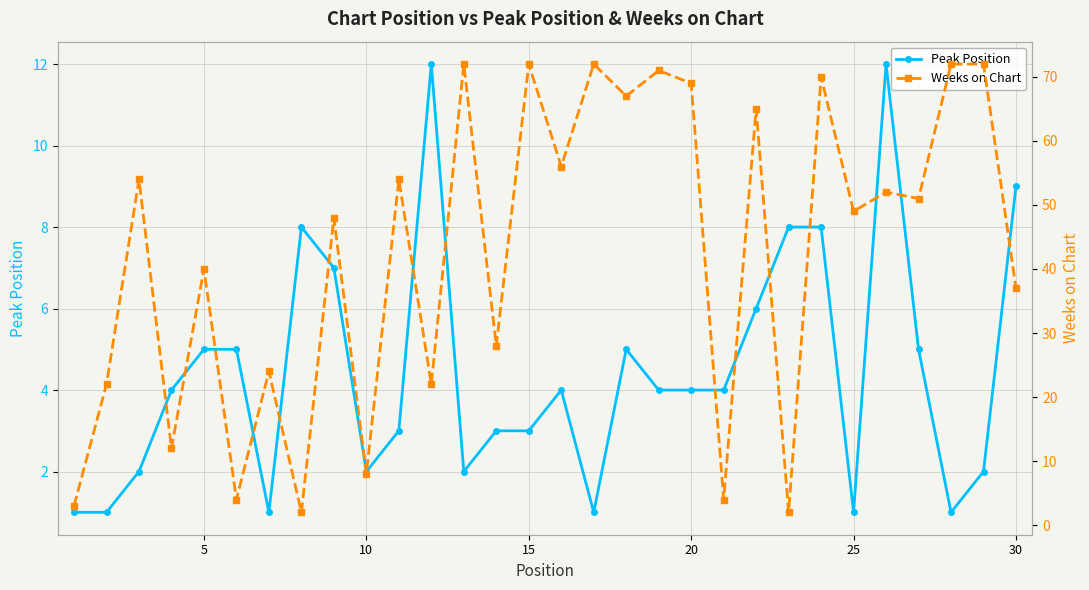

True or false: Peak Position has a value of 6 at 20.

False